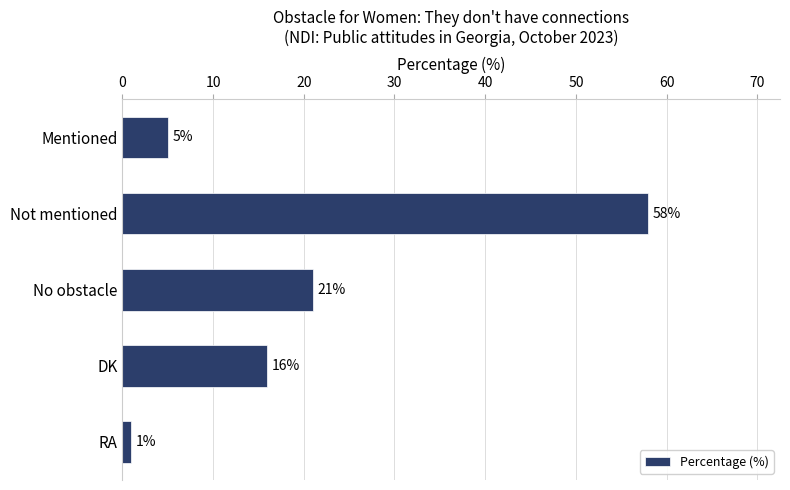

What is the maximum value shown in the chart?

58